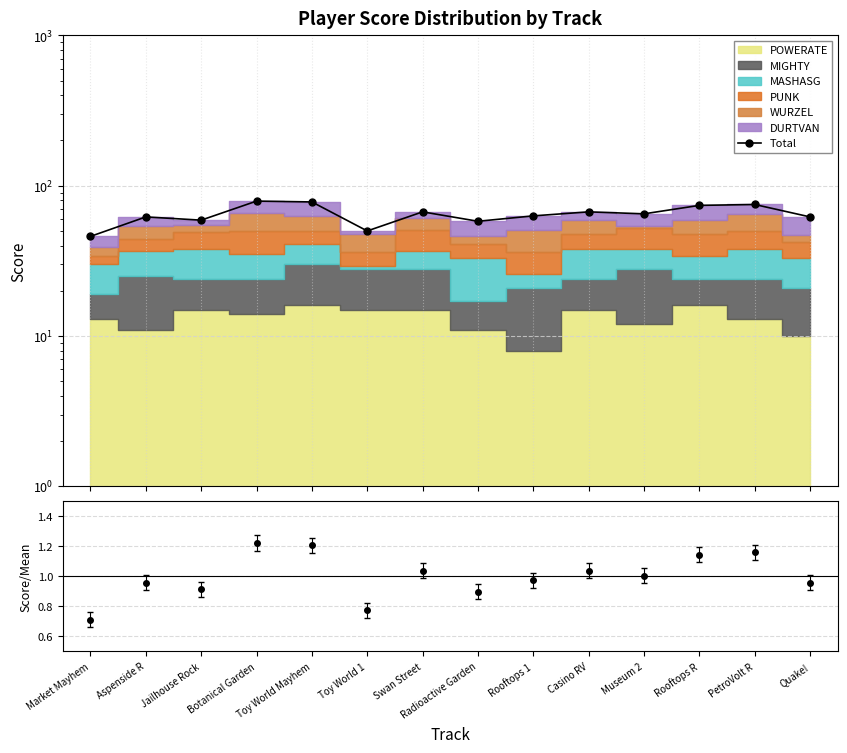

Read the value at Market Mayhem, to the nearest 10.

50